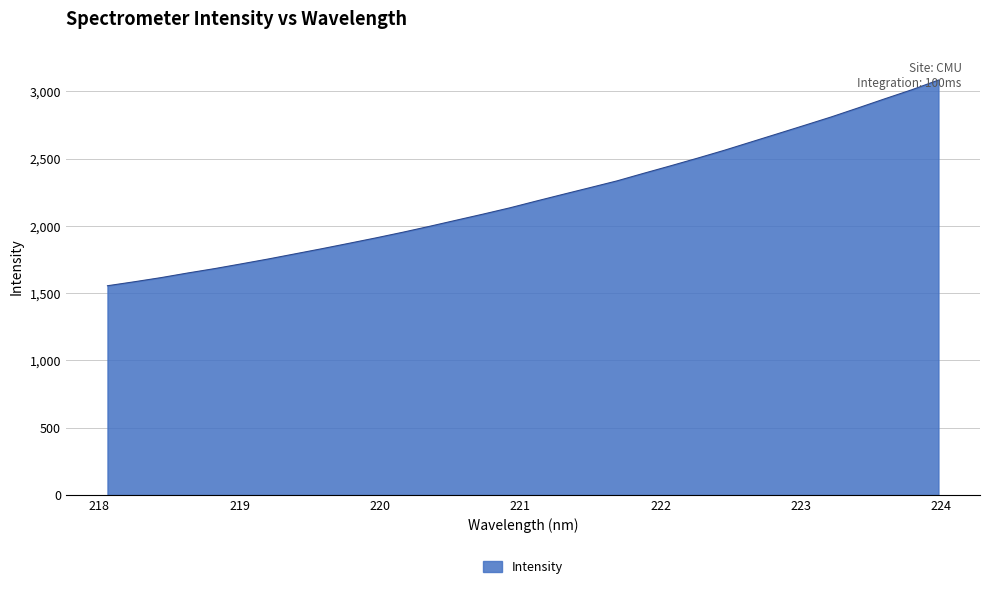

What is the smallest value displayed?

1555.1